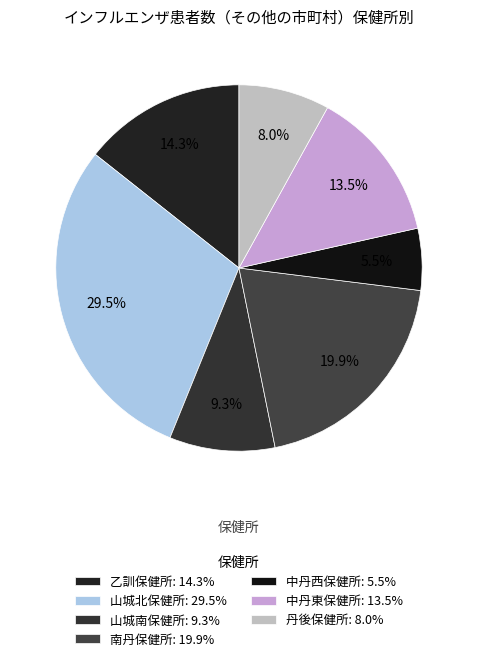

How many segments does this pie chart have?

7